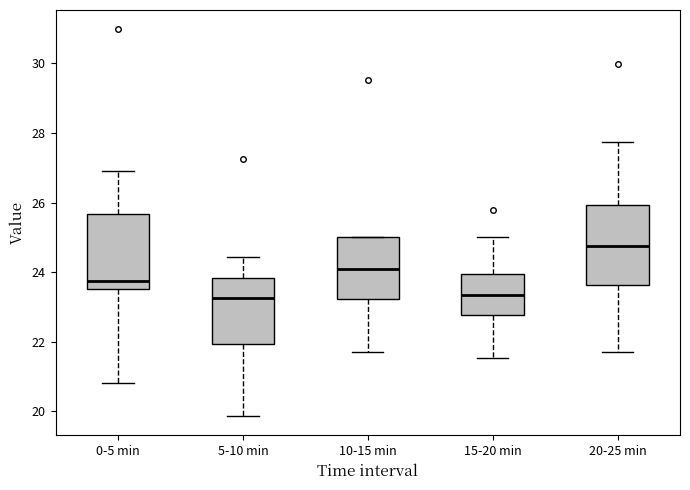

Reading left to right, read every box against the y-axis: the position of its median line, the range the box covers, and the ends of its whiskers. The values are not printed on the chart, so give them approximately, as read against the axis.

0-5 min: median 23.8, box 23.6 to 25.6, whiskers 20.8 to 27.0
5-10 min: median 23.2, box 22.0 to 23.8, whiskers 19.8 to 24.4
10-15 min: median 24.2, box 23.2 to 25.0, whiskers 21.8 to 25.0
15-20 min: median 23.4, box 22.8 to 24.0, whiskers 21.6 to 25.0
20-25 min: median 24.8, box 23.6 to 26.0, whiskers 21.8 to 27.8